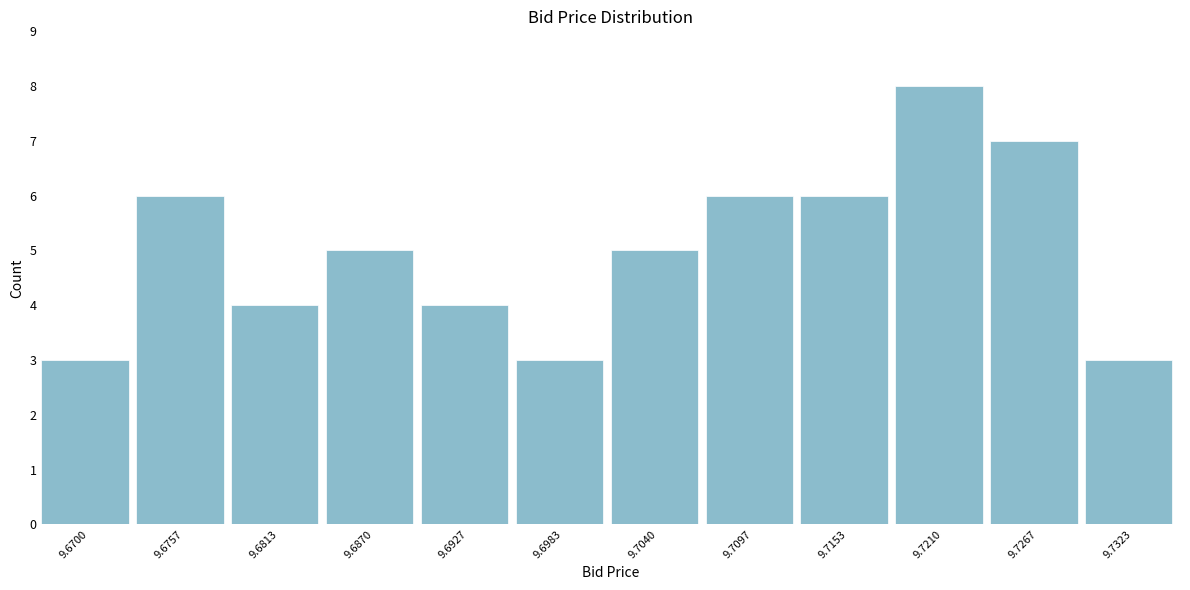

Reading right to left, extract all data points from this chart.

9.7323=3	9.7267=7	9.7210=8	9.7153=6	9.7097=6	9.7040=5	9.6983=3	9.6927=4	9.6870=5	9.6813=4	9.6757=6	9.6700=3